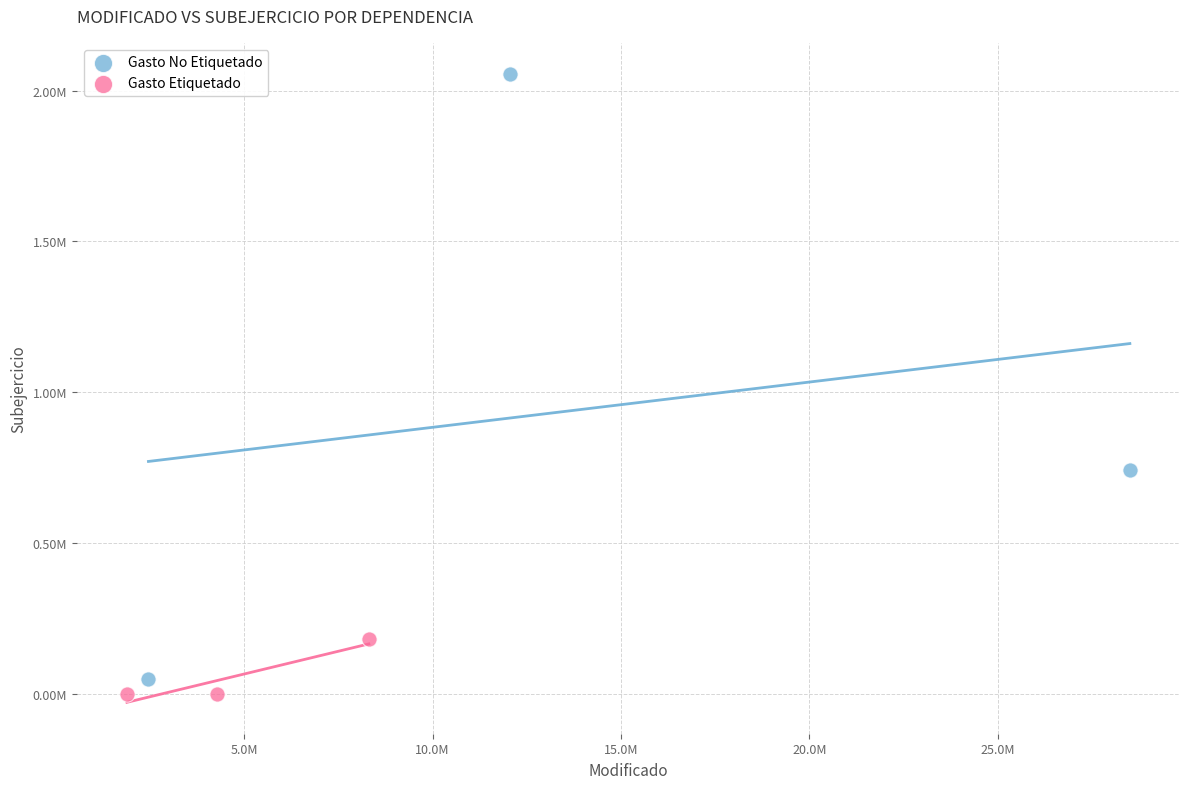

What are all the series names shown in the legend?

Gasto No Etiquetado, Gasto Etiquetado